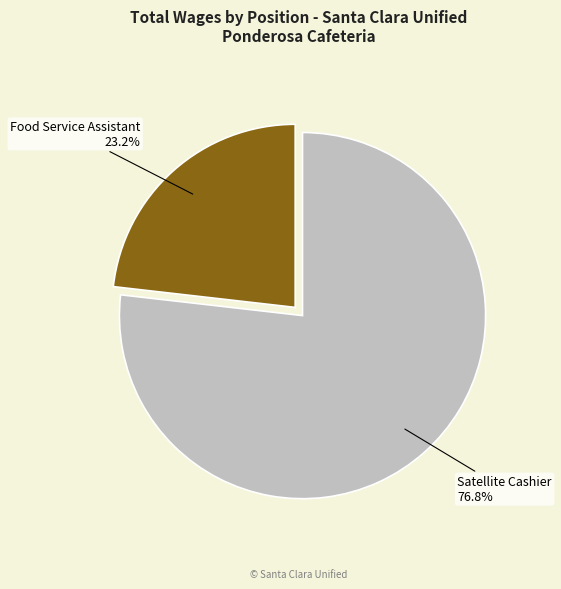

What percentage is the Food Service Assistant slice, to the nearest percent?

23%